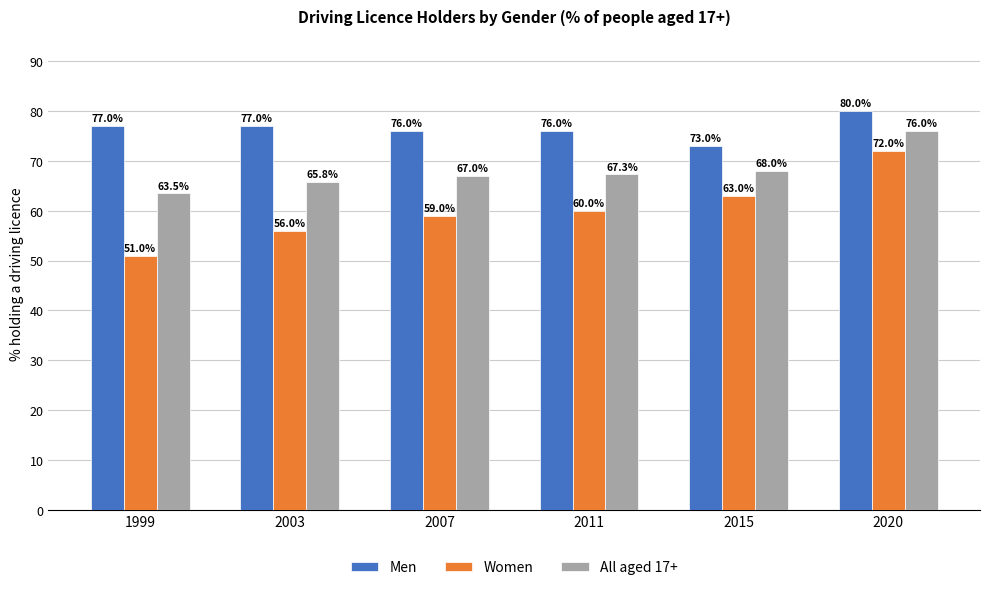

What is the difference between the maximum and second lowest values in the All aged 17+ series?

10.2